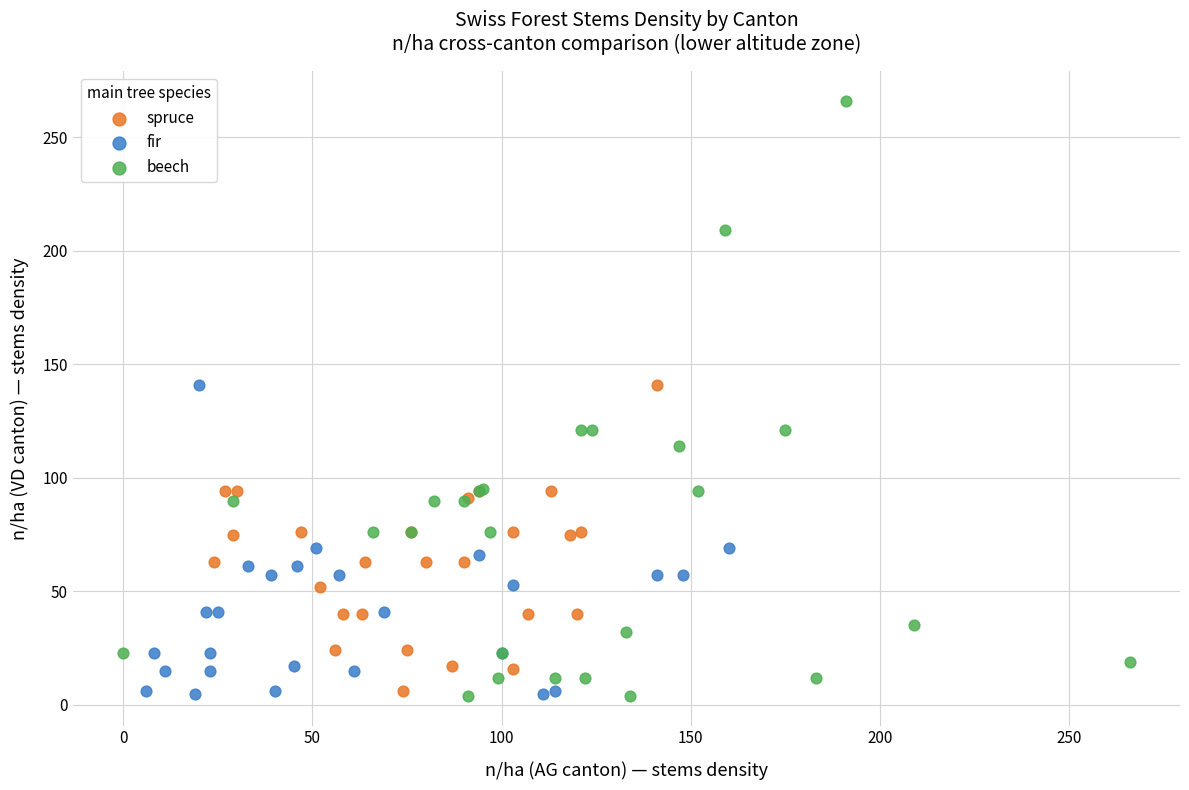

Which series has the largest Y range (max minus min)?

beech